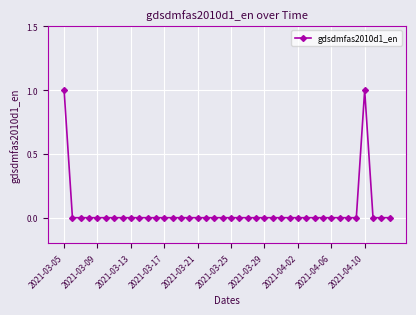

Reading left to right, what are all the values shown in this chart?

1	0	0	0	0	0	0	0	0	0	0	0	0	0	0	0	0	0	0	0	0	0	0	0	0	0	0	0	0	0	0	0	0	0	0	0	1	0	0	0